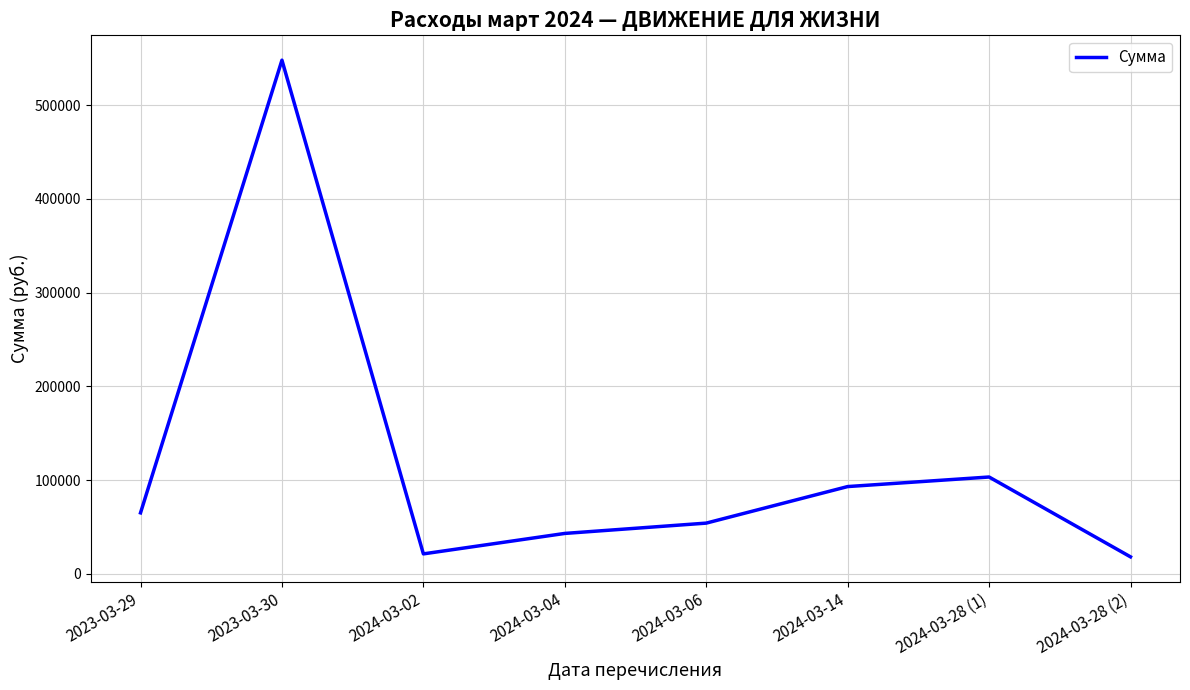

Reading left to right, extract all data points from this chart.

2023-03-29=64964	2023-03-30=547999	2024-03-02=21167	2024-03-04=43000	2024-03-06=54000	2024-03-14=93000	2024-03-28 (1)=103200	2024-03-28 (2)=18000